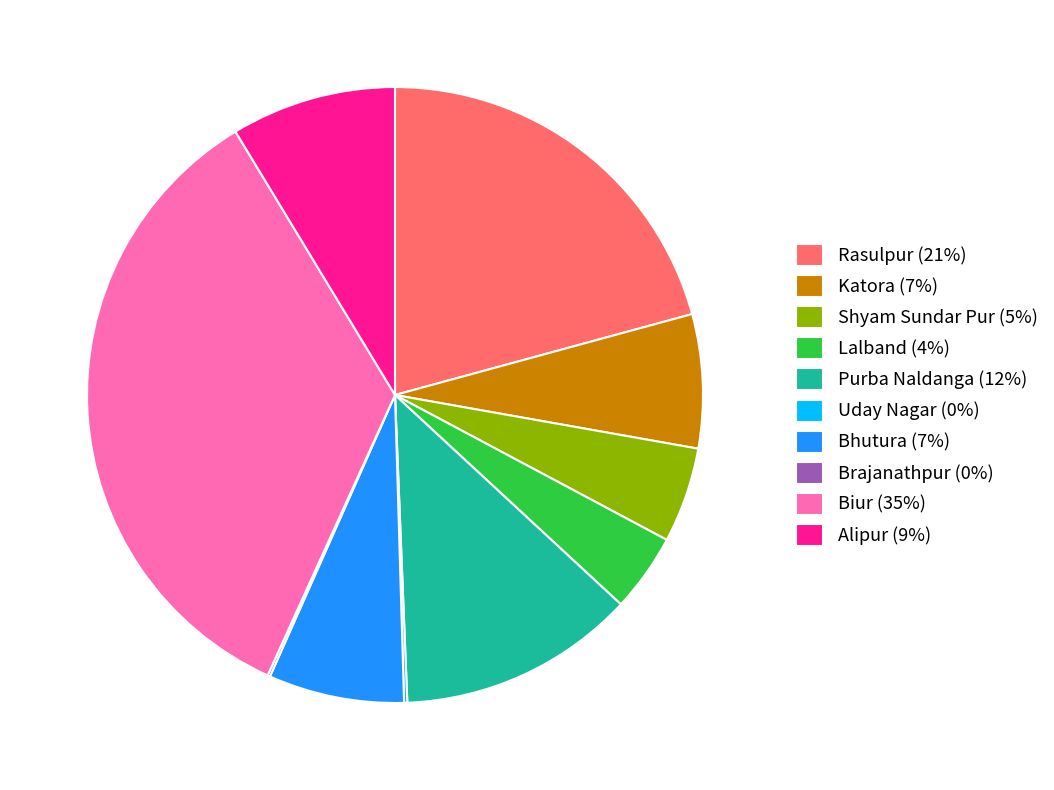

Is the sum of Bhutura (7%) and Biur (35%) greater than half?

No